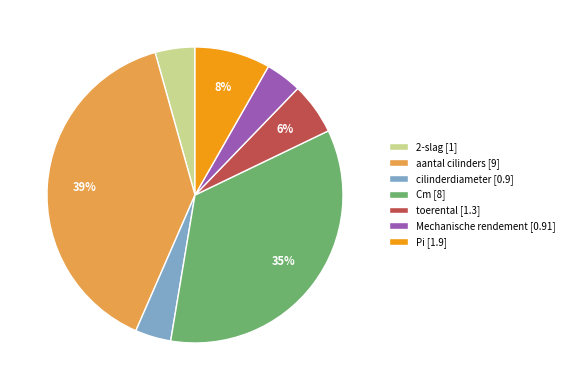

How many slices are in this pie chart?

7